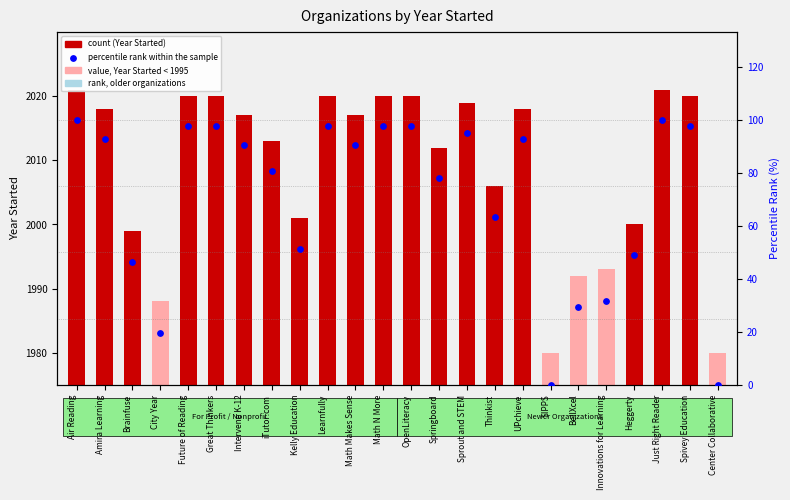

What are all the series names shown in the legend?

Year Started, percentile rank within the sample